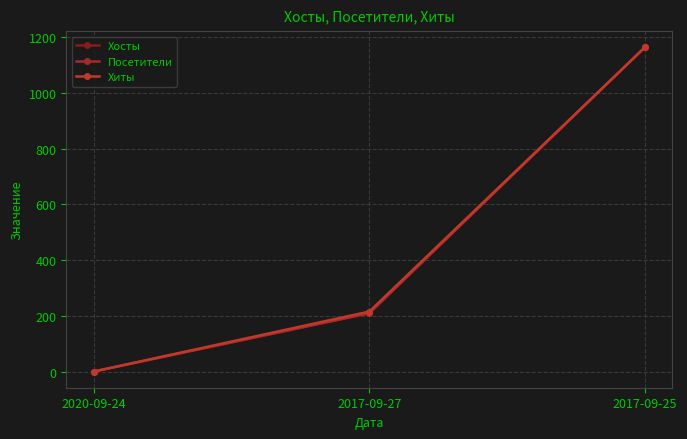

Is this an area chart (filled region under the line)?

No